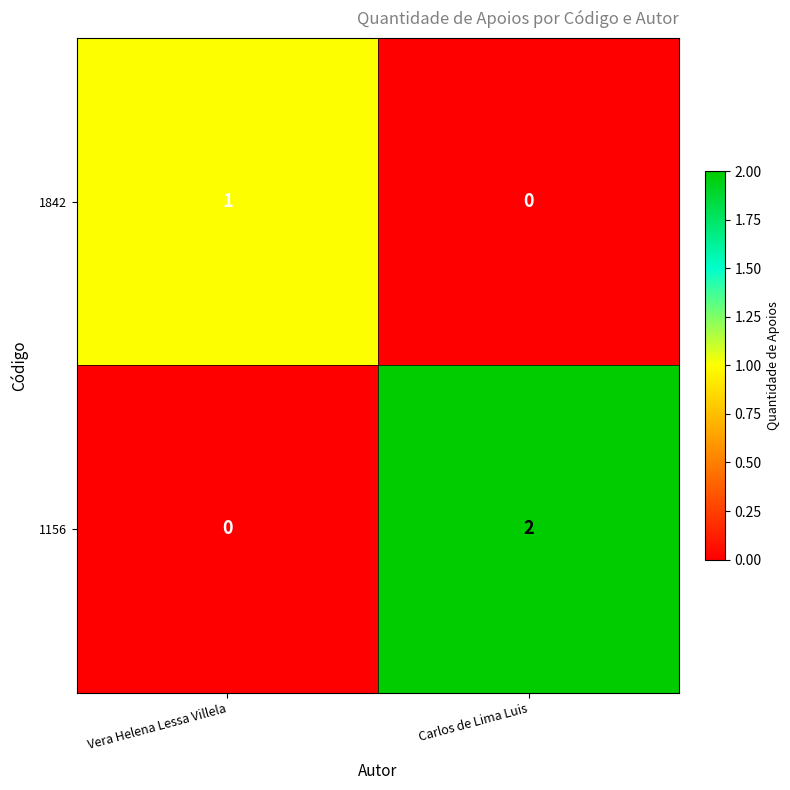

How many values in the 1156 series are below 2?

1